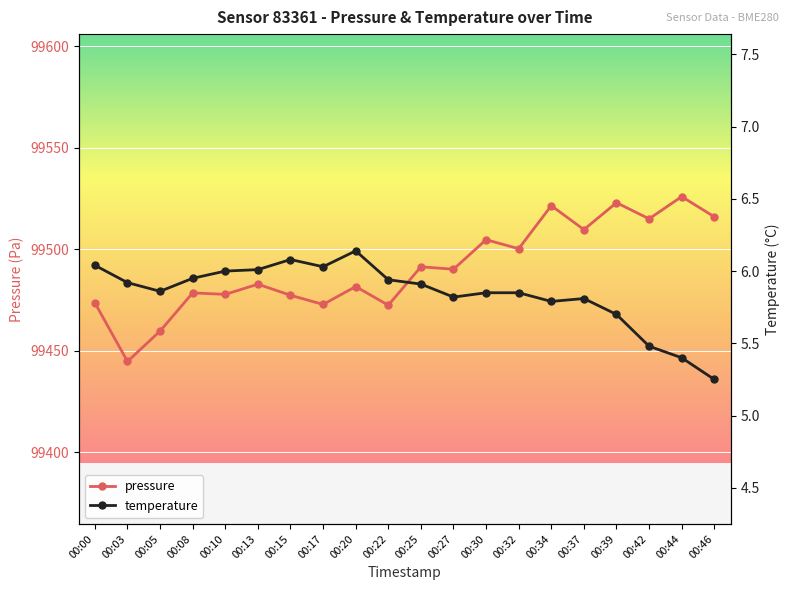

Where is temperature nearest to the value 5?

00:46